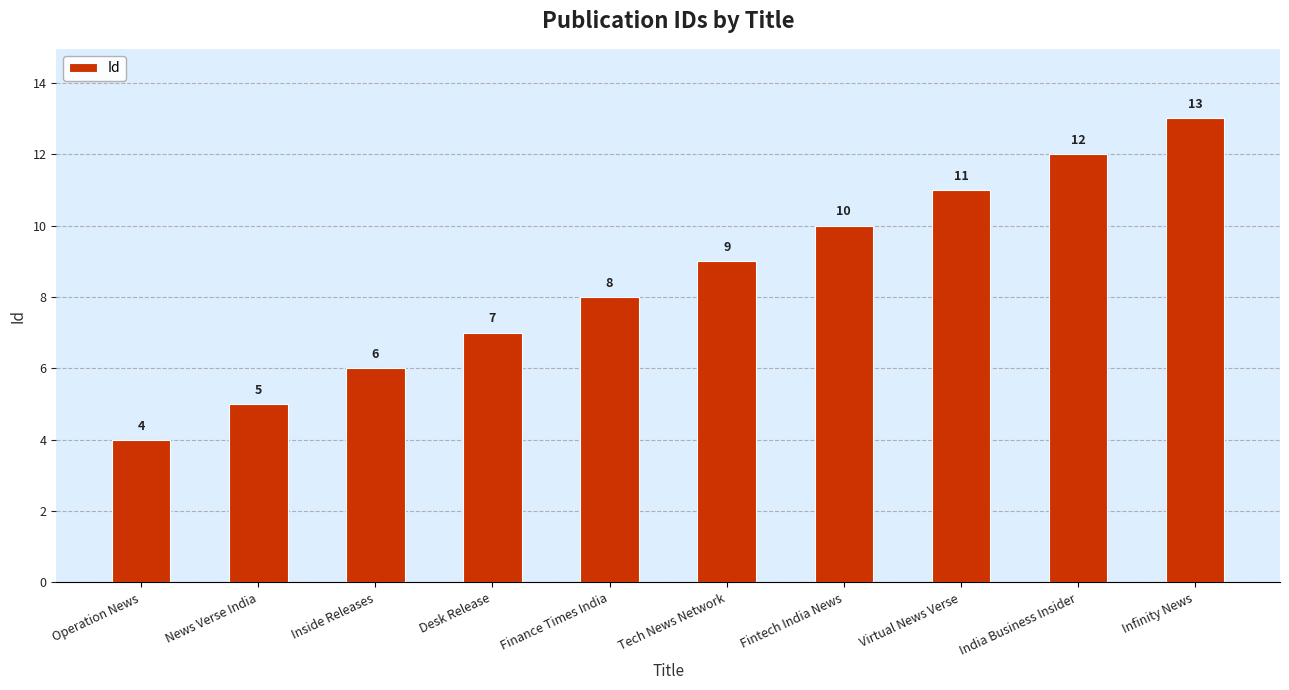

Which category has the lowest value across all series?

Operation News